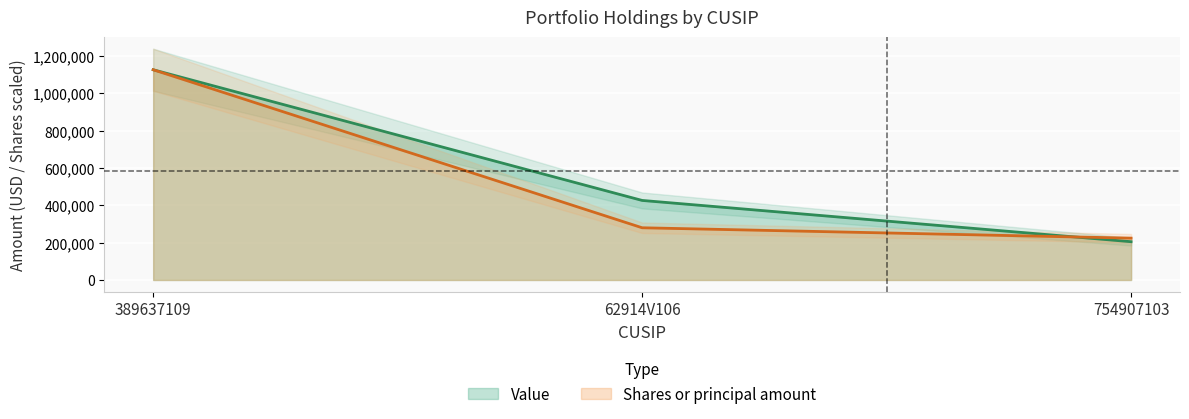

What is the label of the 1st point from the right?

754907103